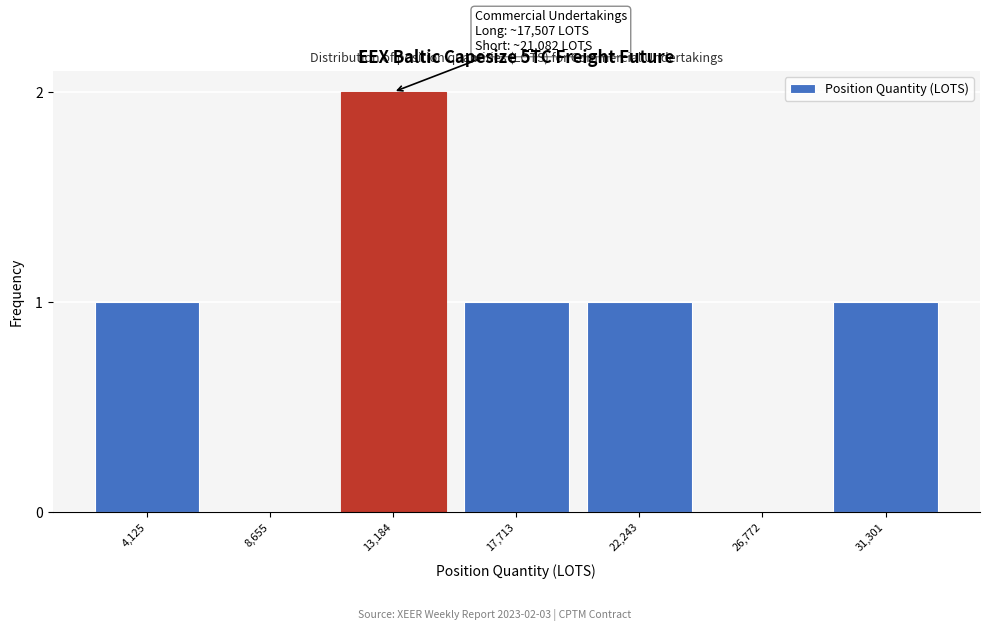

Reading left to right, list all the values displayed in this chart.

4,125=1	8,655=0	13,184=2	17,713=1	22,243=1	26,772=0	31,301=1